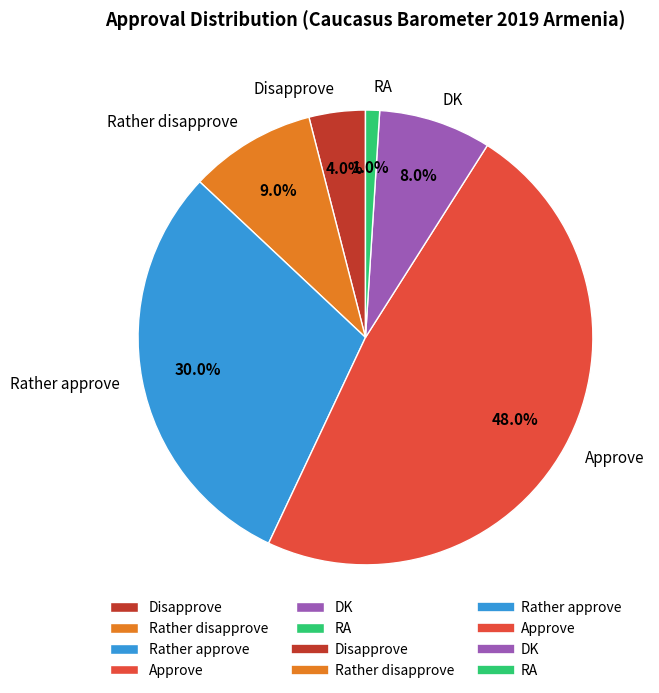

What is the largest slice in the pie chart?

Approve